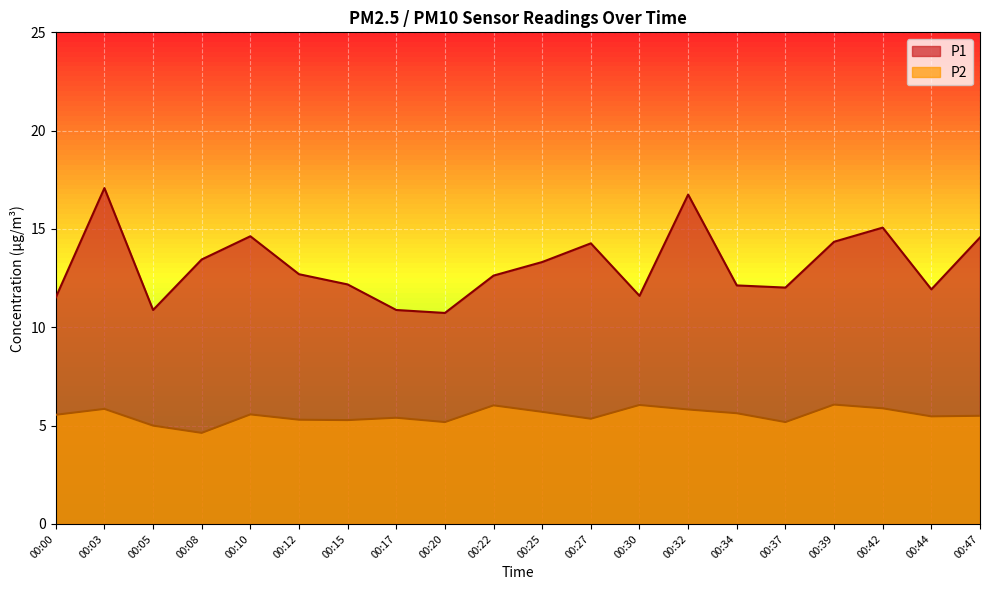

At how many categories does at least one series exceed 11?

17